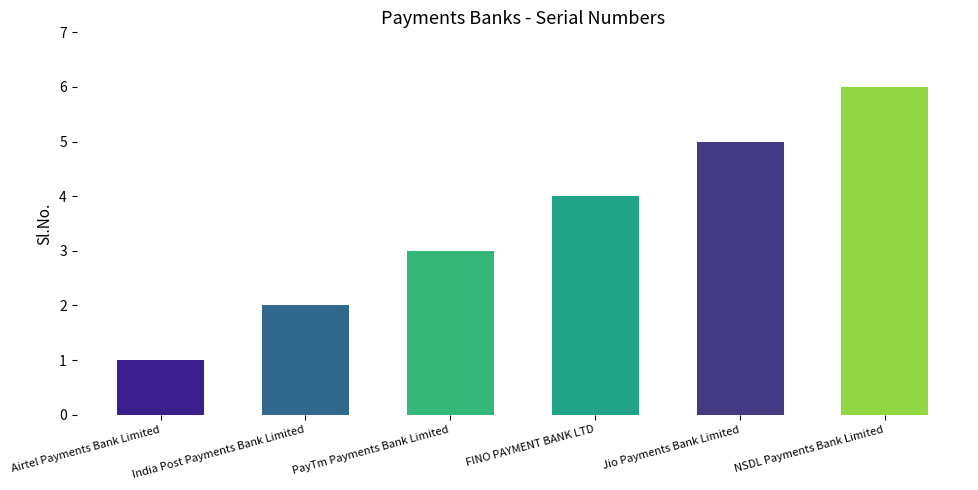

Read the value at NSDL Payments Bank Limited.

6